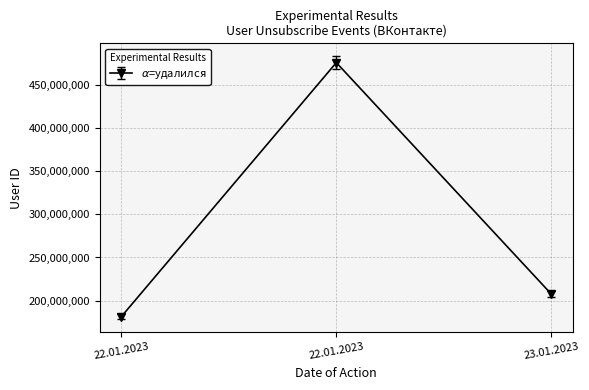

Is this an area chart (filled region under the line)?

No